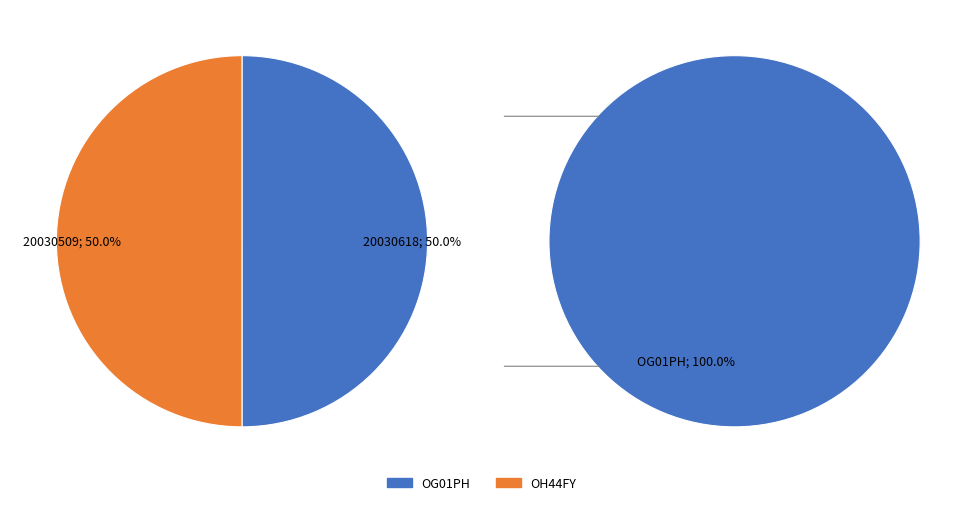

What is the change in value from OG01PH to OH44FY?

-109